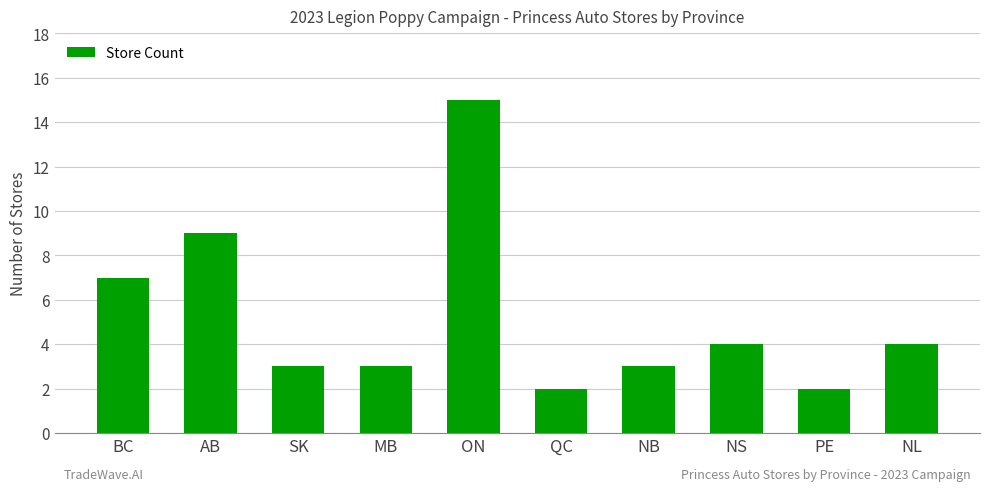

What is the sum of the values at NS and ON?

19